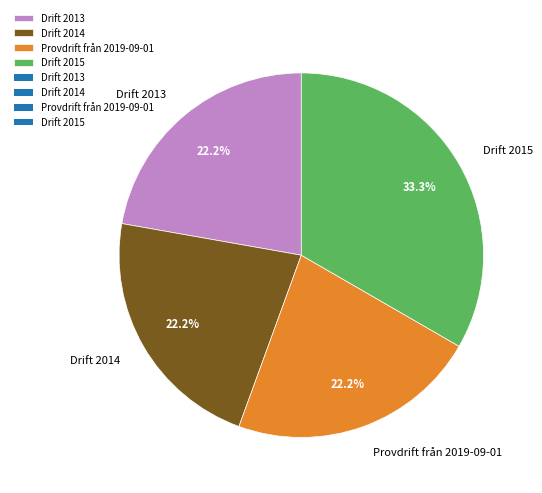

To the nearest percent, what is the average slice percentage?

25%